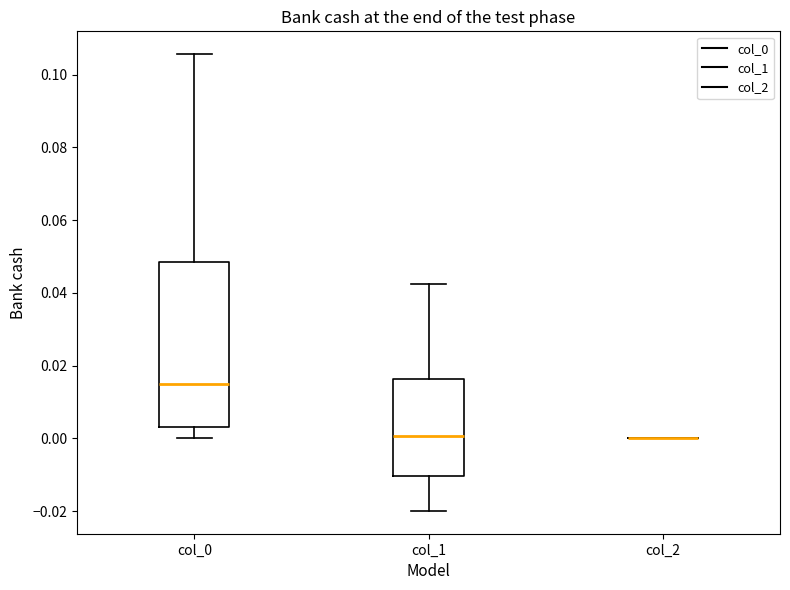

Reading left to right, transcribe this box plot: for each box, give where its median line is, the range the box spans, and where its two whiskers end, as read against the y-axis. The values are not printed on the chart, so give them approximately, as read against the axis.

col_0: median 0.014, box 0.004 to 0.048, whiskers 0.000 to 0.106
col_1: median 0.000, box -0.010 to 0.016, whiskers -0.020 to 0.042
col_2: box collapsed to a line at 0.000, whiskers 0.000 to 0.000